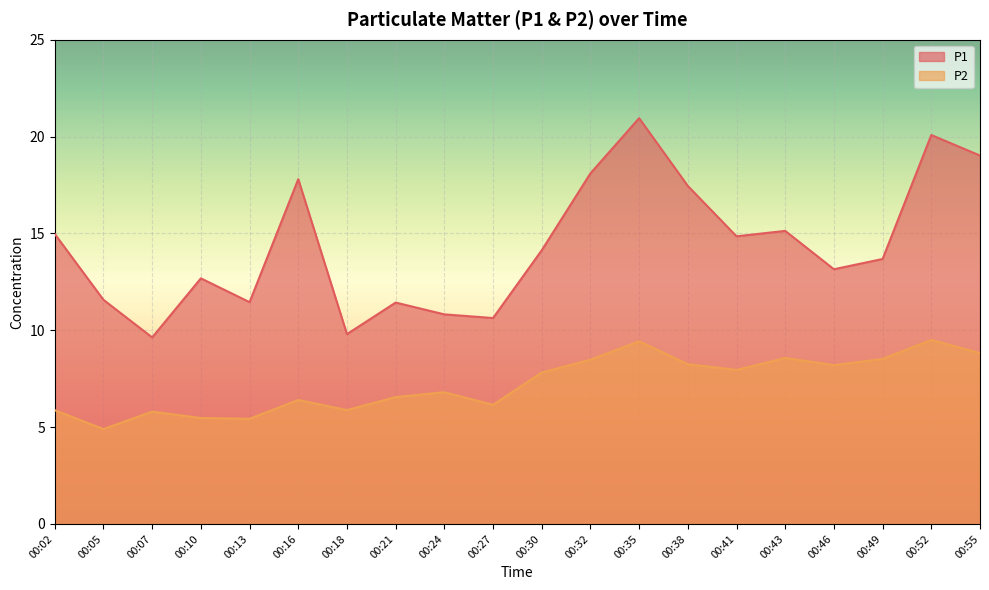

Is it true that P1 equals 20.1 at 00:52?

True